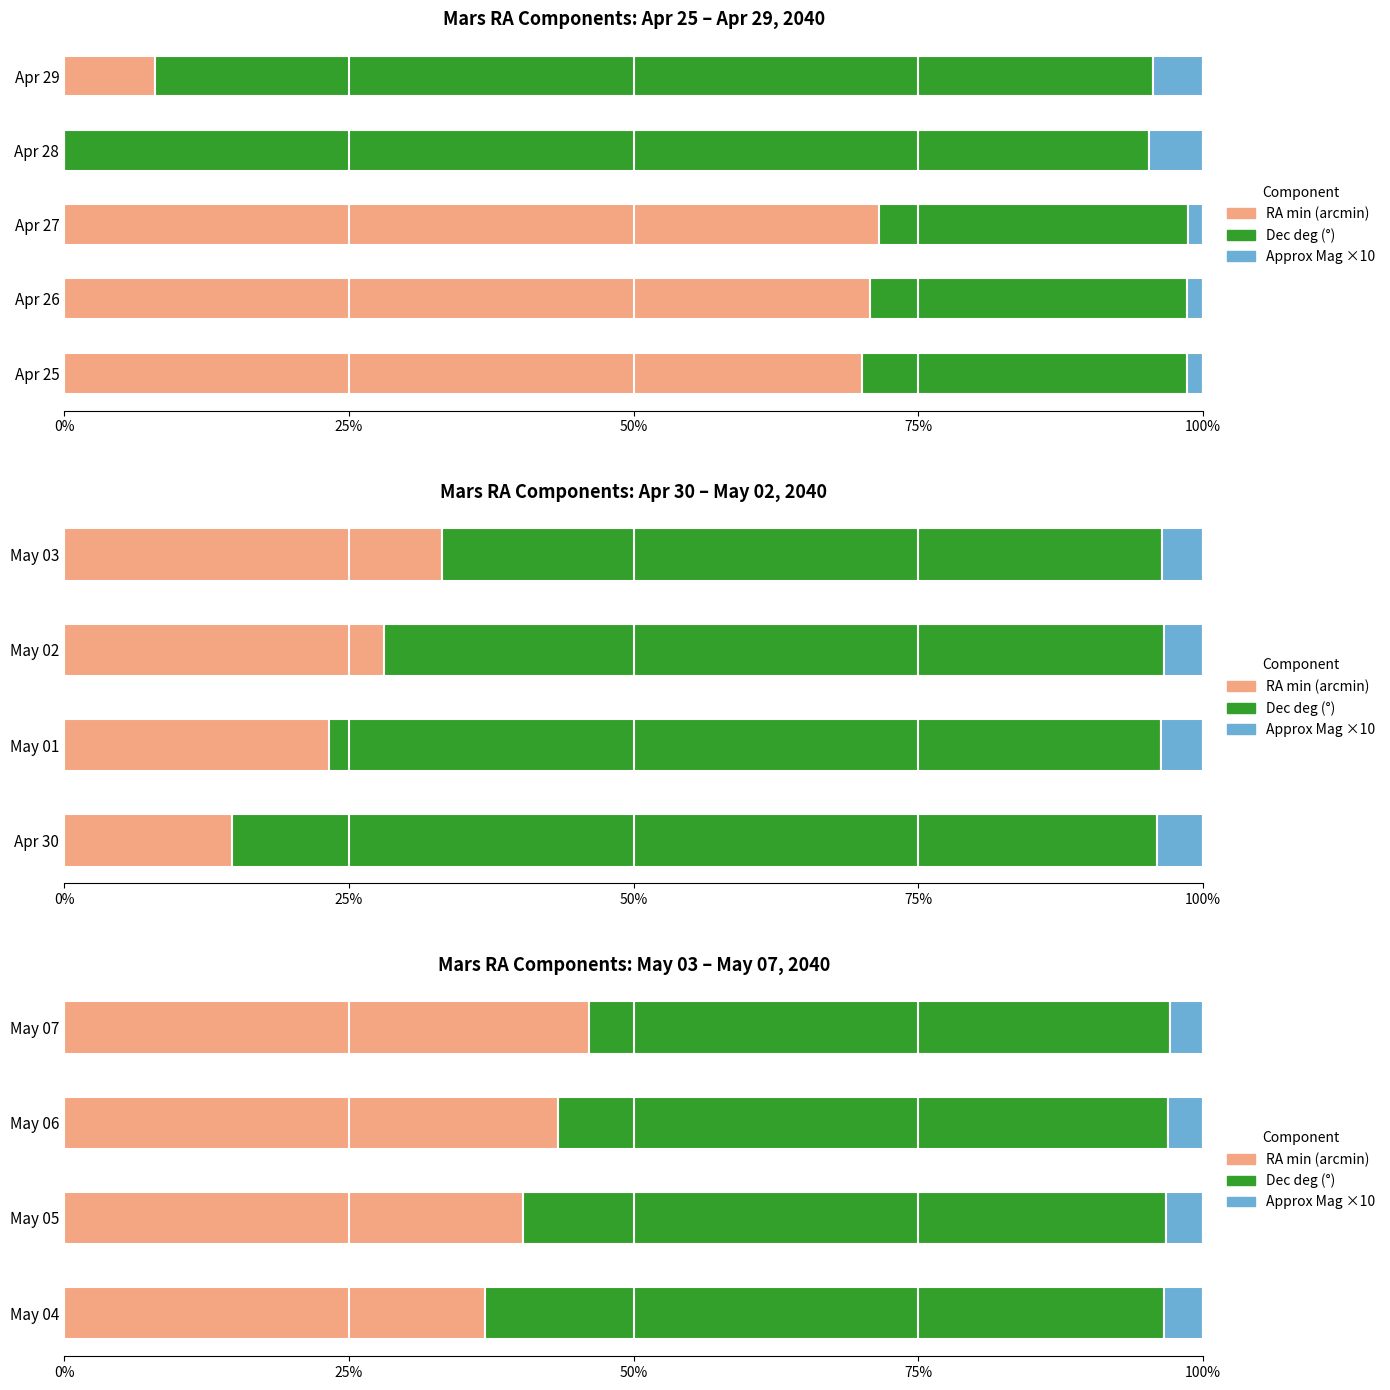

The value of Dec deg (°) at May 07 is 29.4. True or false?

False